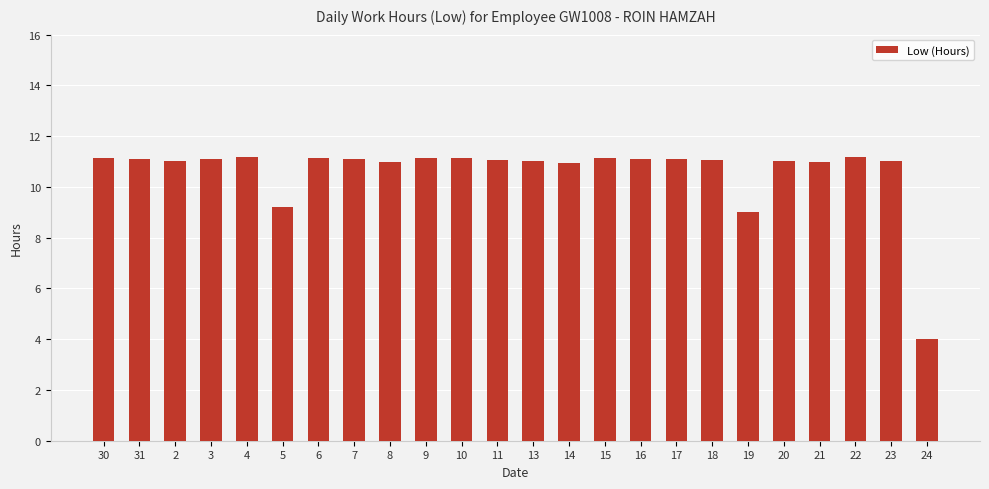

True or false: the data shows 4.4 at 4.

False